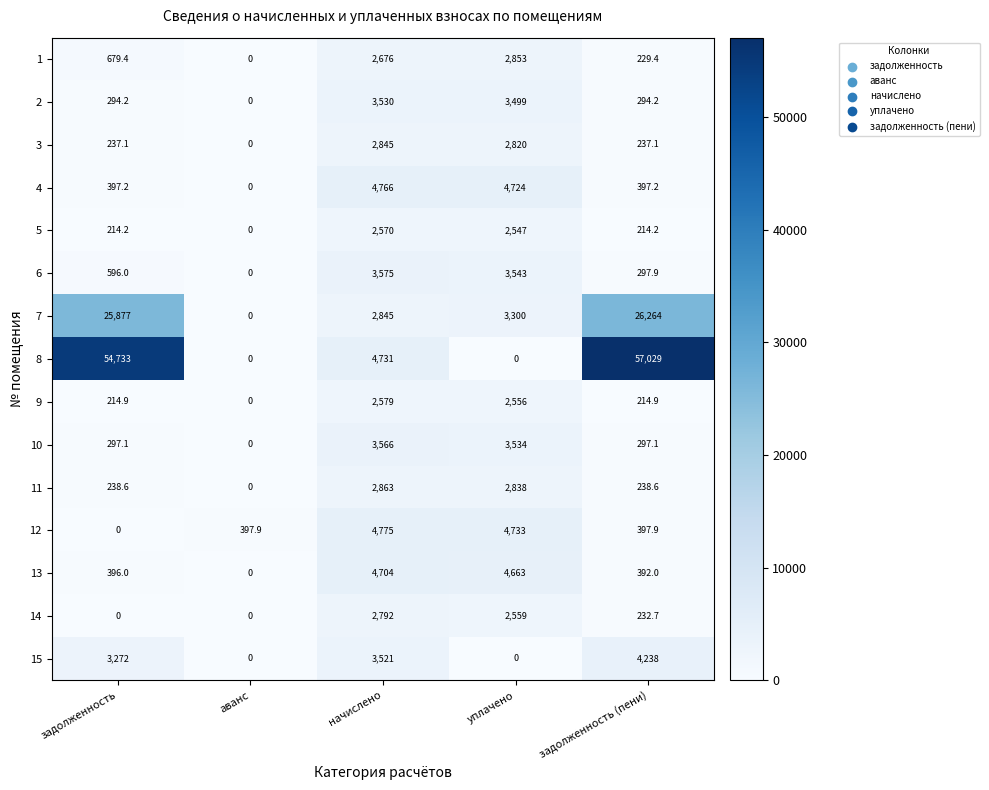

Which category has the highest value across all series?

задолженность (пени)